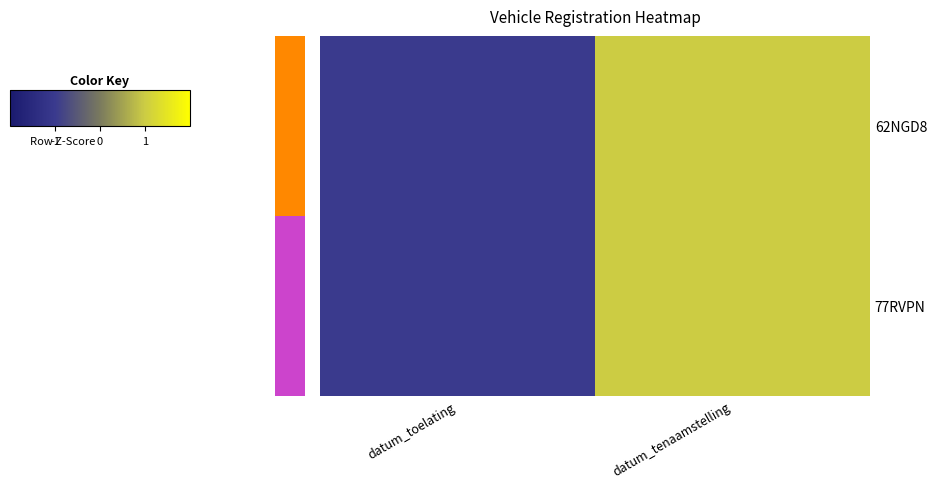

At which category is the sum across all series the highest?

datum_tenaamstelling